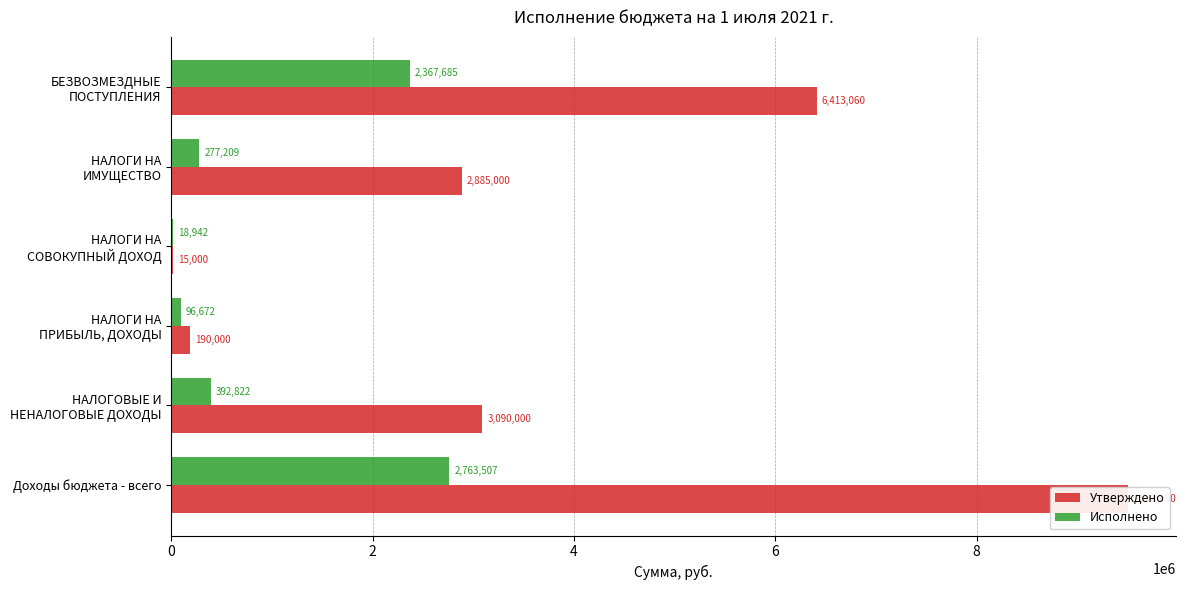

What is the difference between the maximum and minimum values in the Утверждено series?

9488059.7